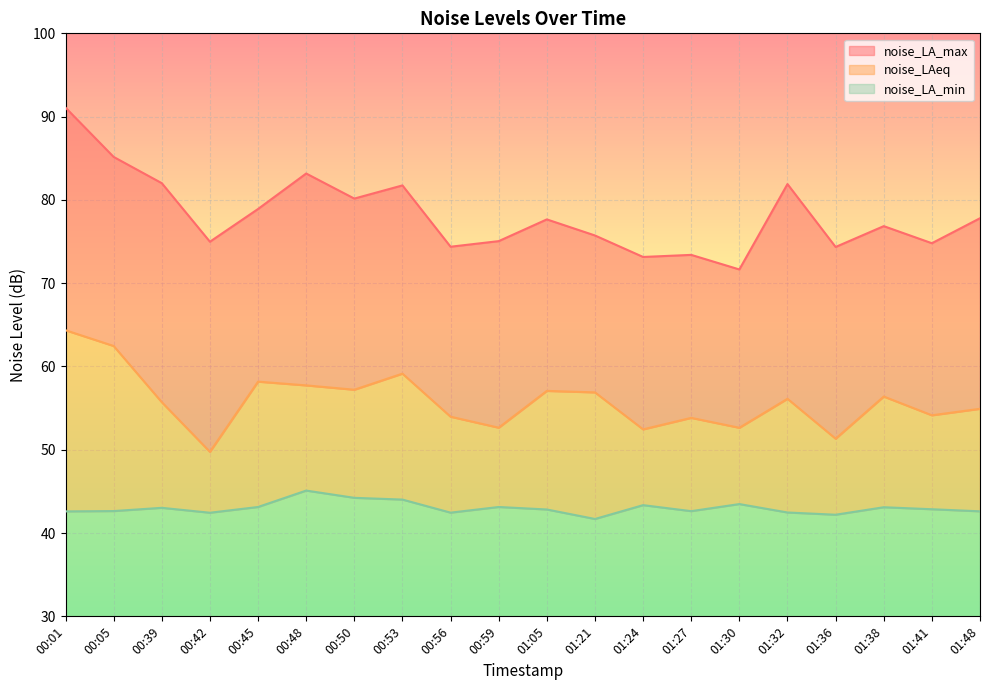

What are all the series names shown in the legend?

noise_LA_max, noise_LAeq, noise_LA_min